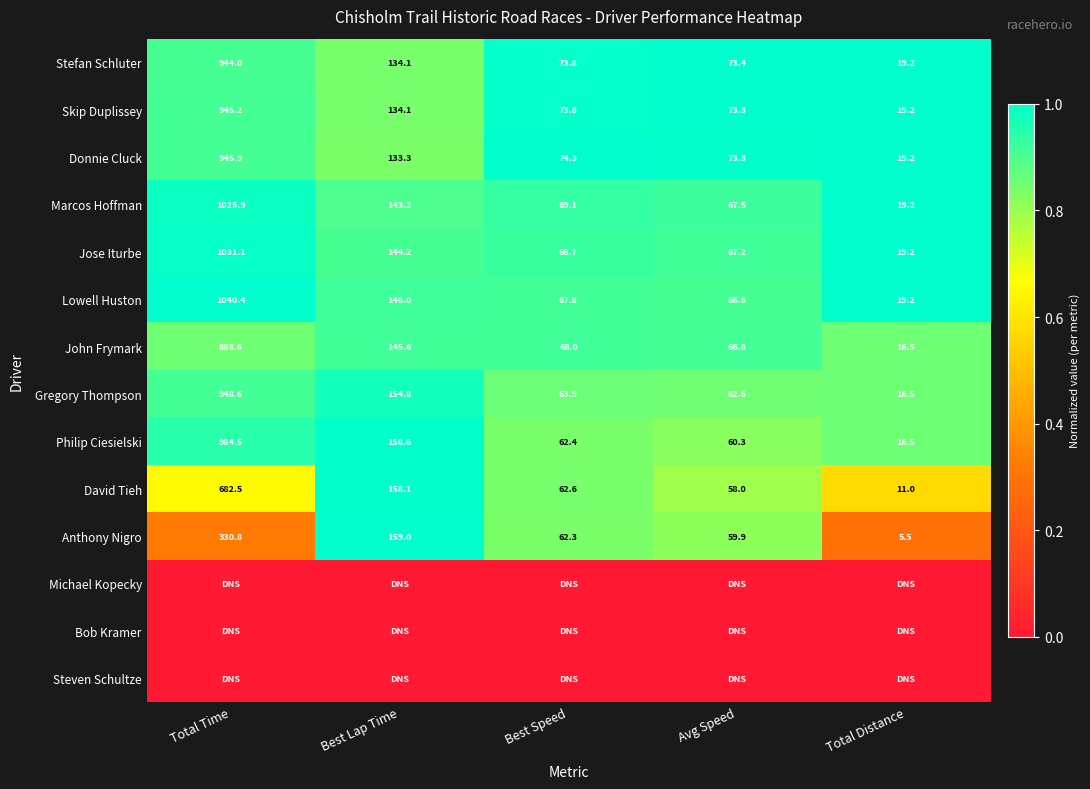

Is it true that Gregory Thompson equals 25.6 at Total Distance?

False